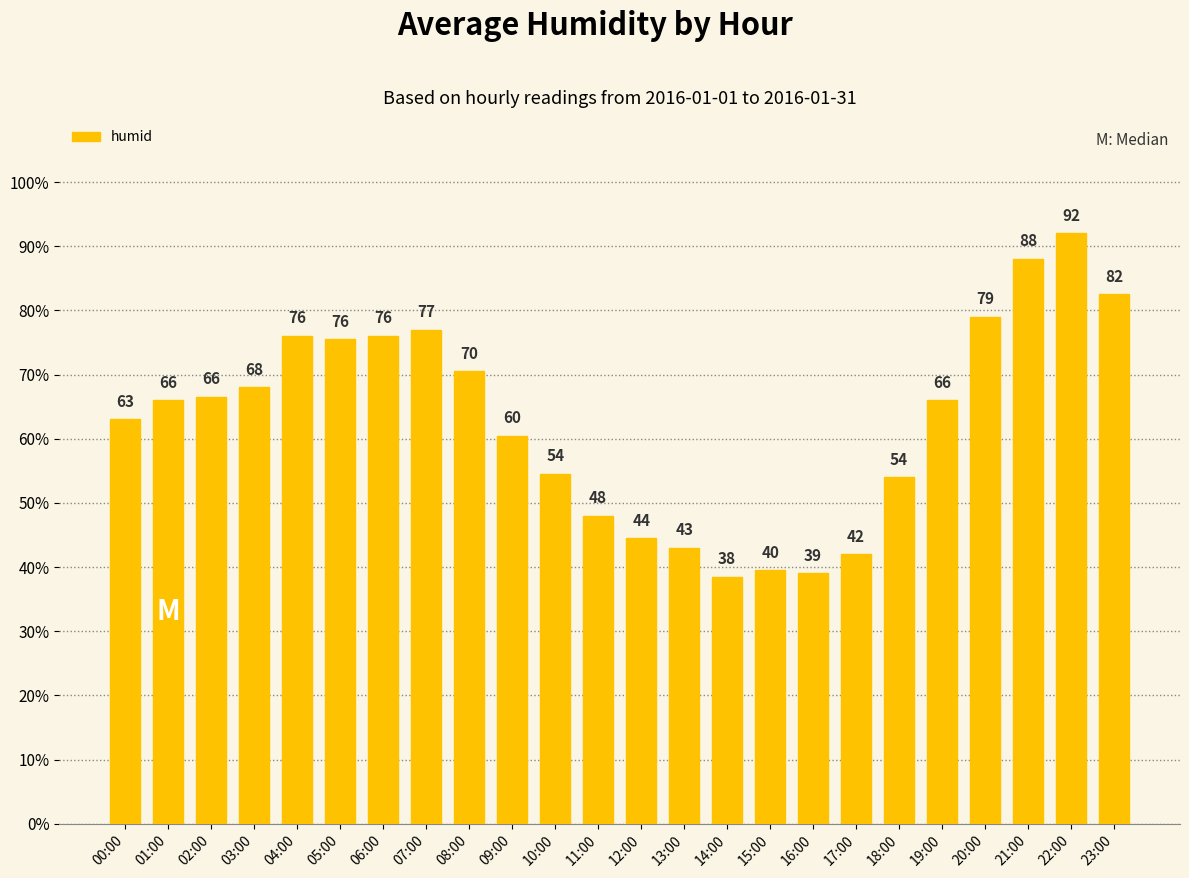

What is the maximum value shown in the chart?

92.0